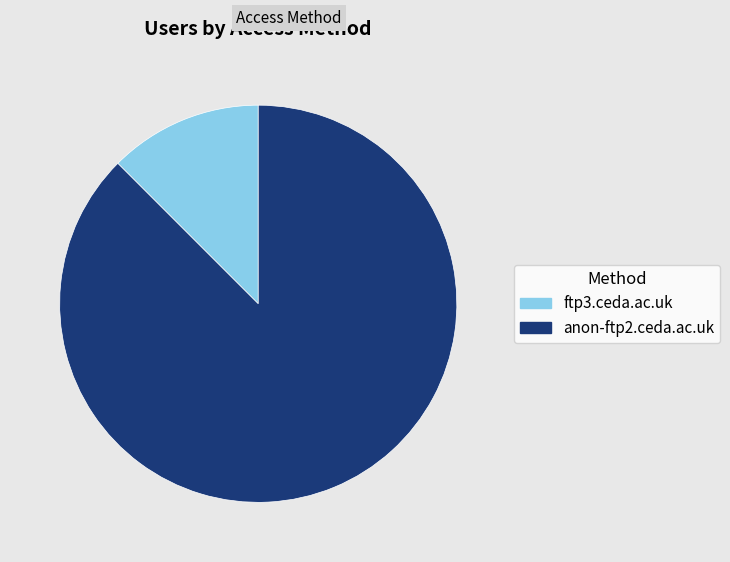

How many segments does this pie chart have?

2